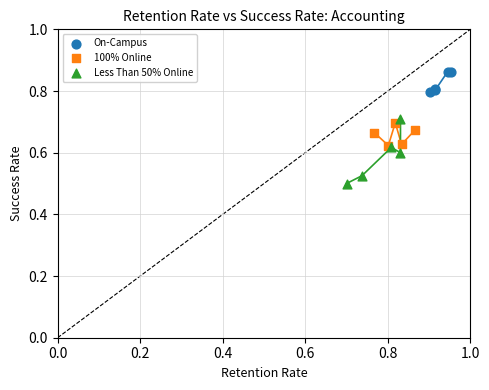

Which series contains the lowest Y value?

Less Than 50% Online